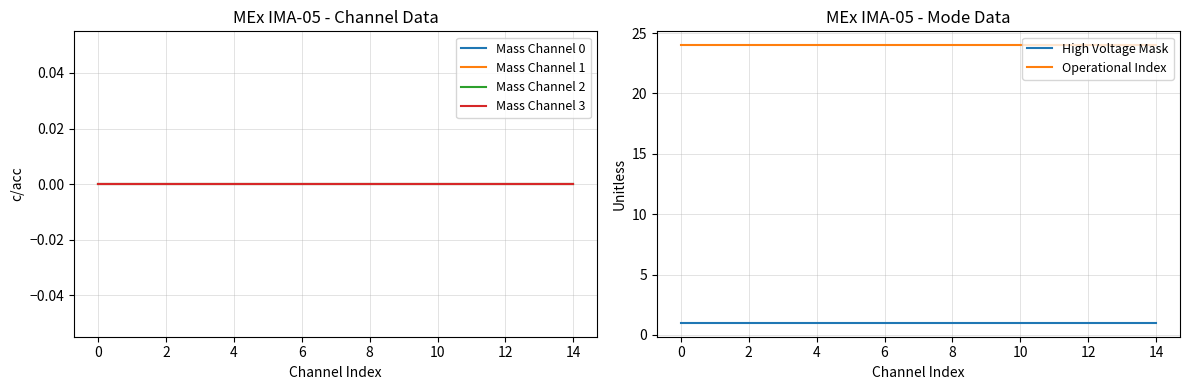

True or false: Mass Channel 1 and Mass Channel 0 intersect in this chart.

False